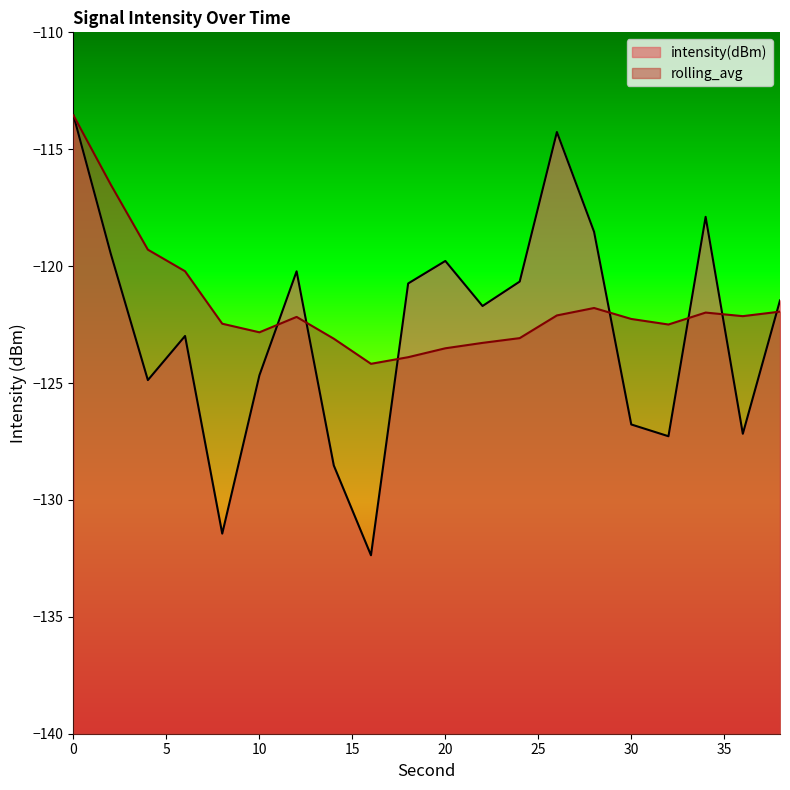

Which series changed the most between 18 and 28?

intensity(dBm)